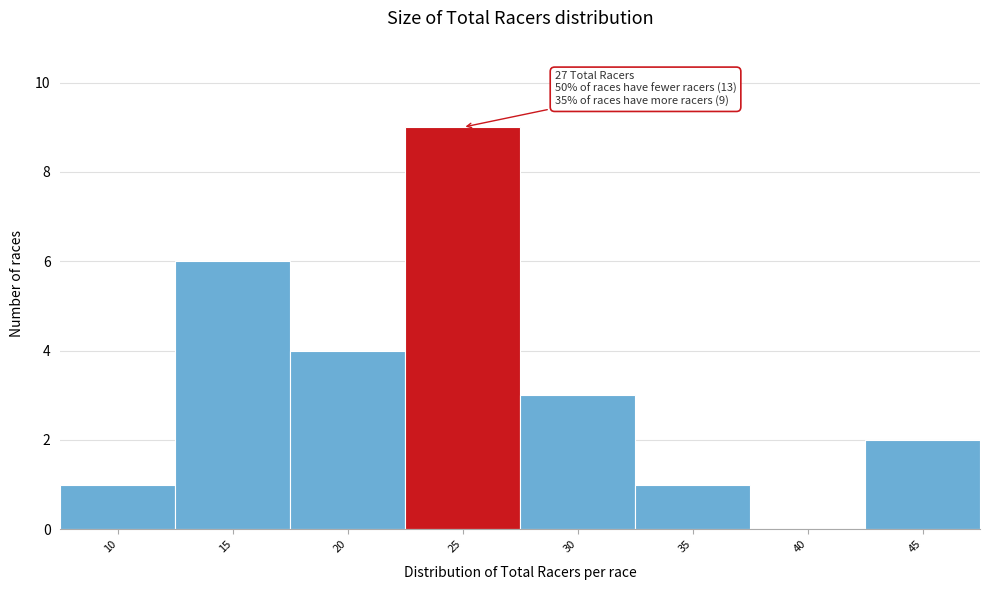

Reading left to right, list all the values displayed in this chart.

10=1	15=6	20=4	25=9	30=3	35=1	40=0	45=2